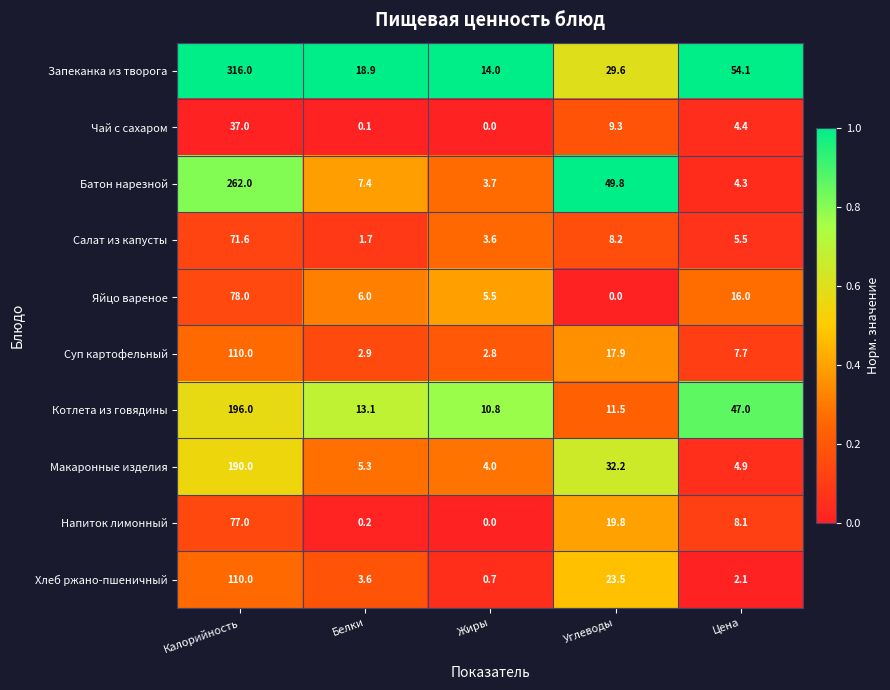

What is the average value of the Макаронные изделия series?

47.3